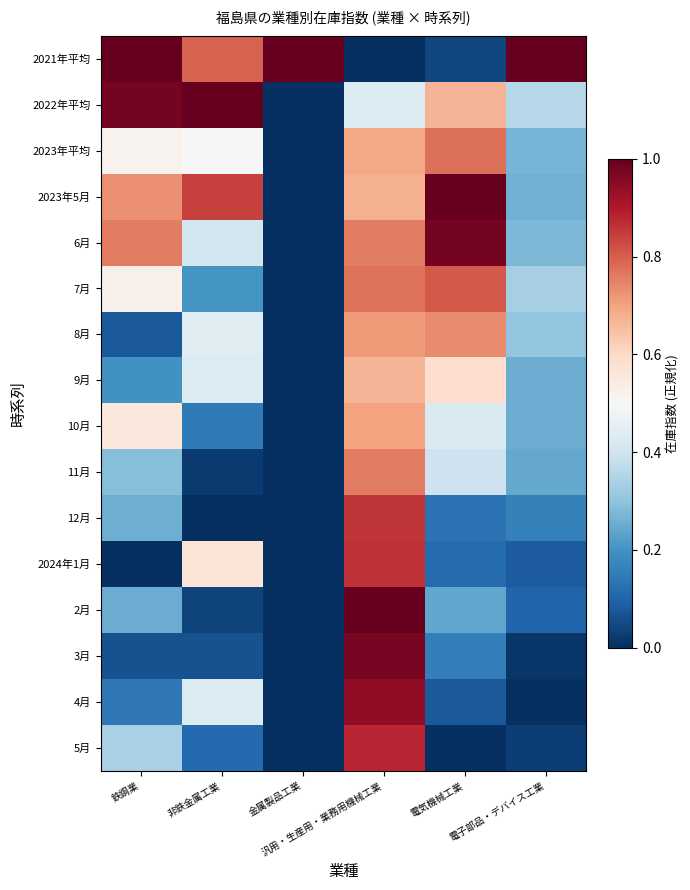

Count the number of categories in the chart.

6